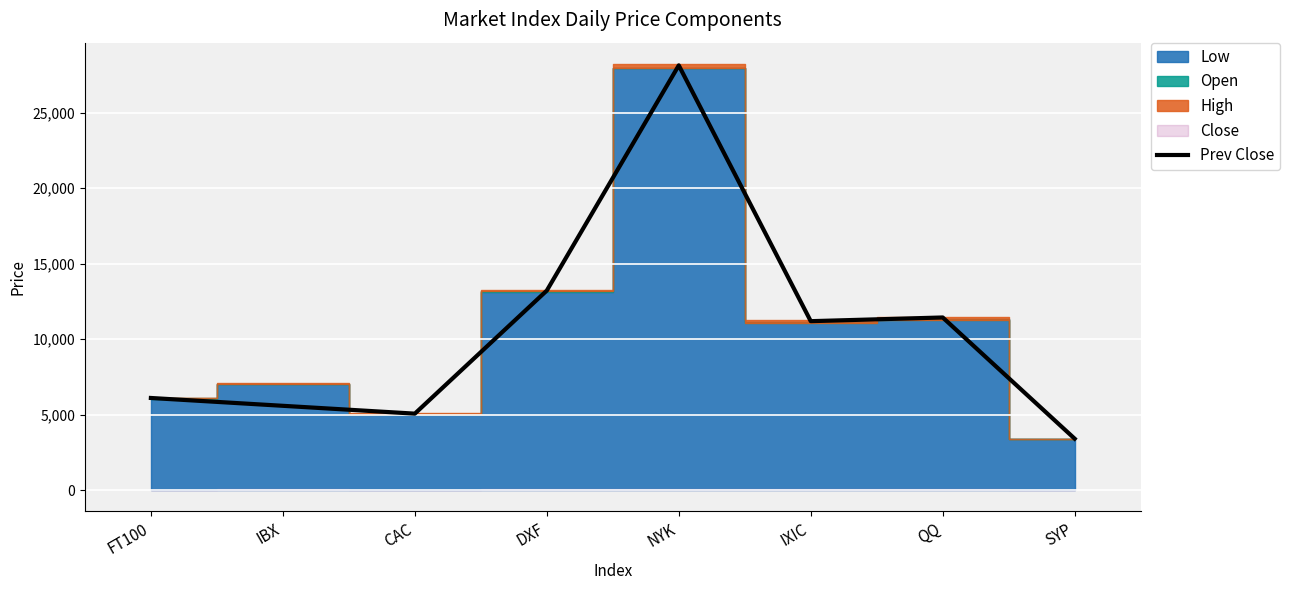

The chart shows a value of 1957 at FT100. True or false?

False